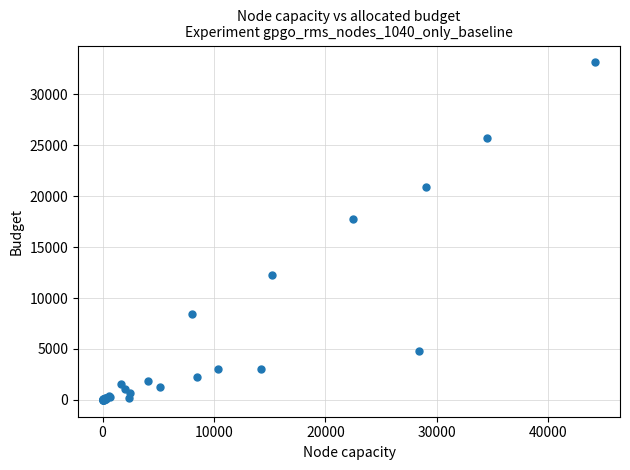

What Y value in the scatter plot is closest to 16575?

17772